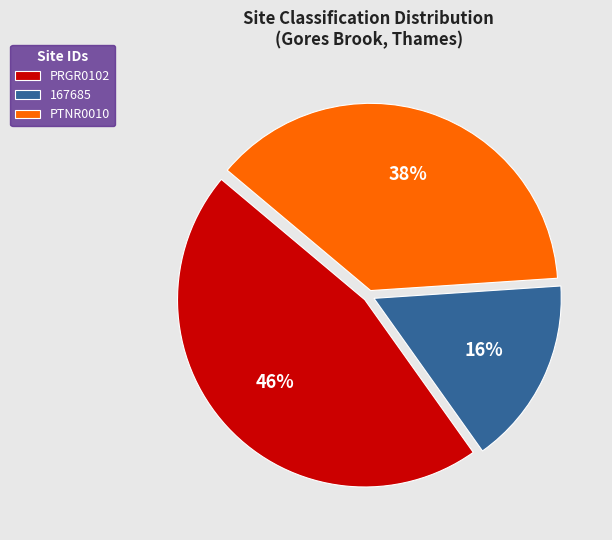

To the nearest percent, what is the difference between the 167685 and PTNR0010 slice percentages?

22%